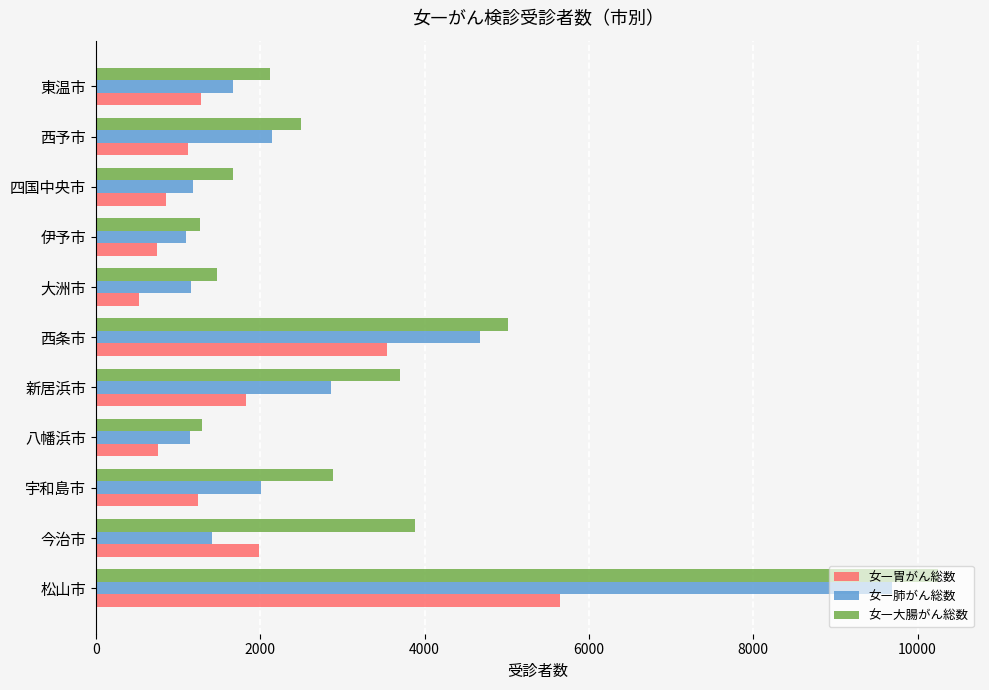

Which series changed the most between 松山市 and 西予市?

女―大腸がん総数